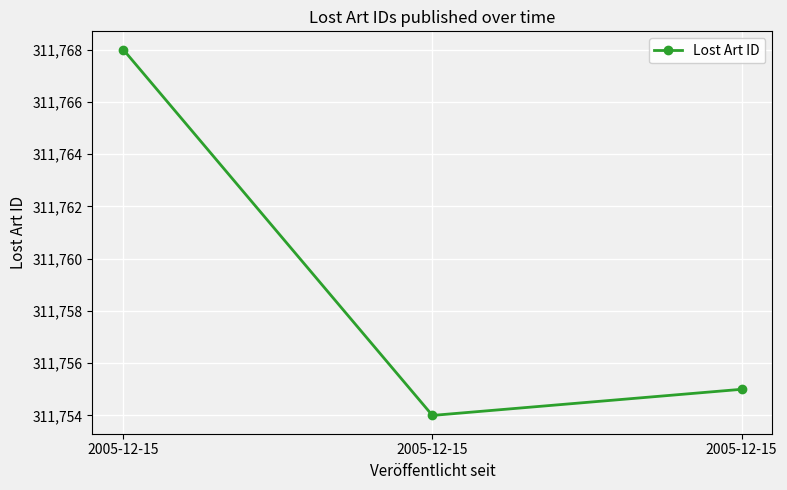

List the labels in order of value, largest first.

2005-12-15, 2005-12-15, 2005-12-15